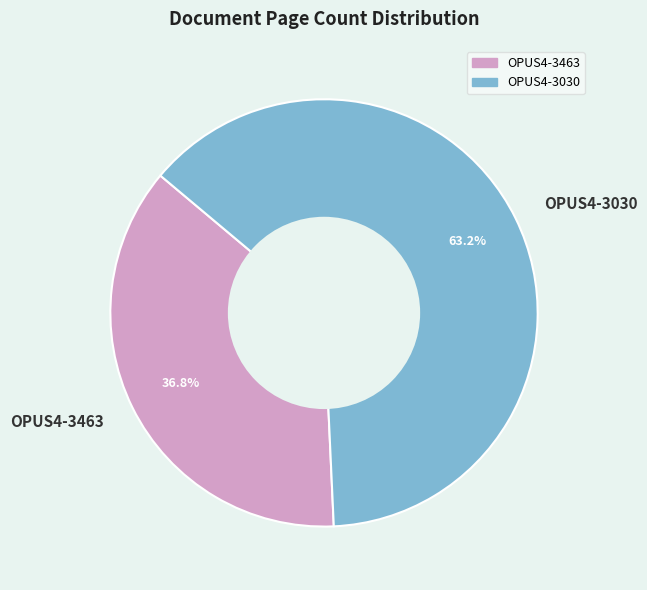

Between OPUS4-3463 and OPUS4-3030, which is larger?

OPUS4-3030